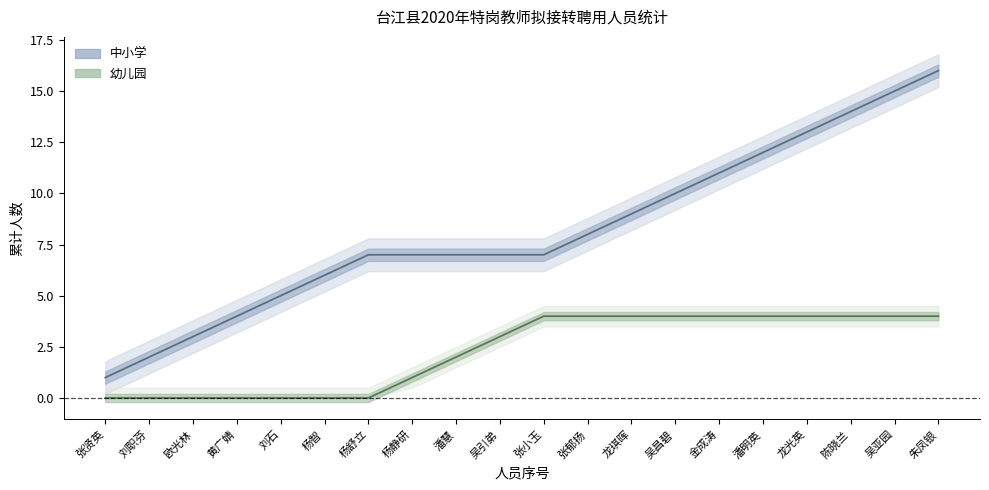

What is the difference between the highest and lowest values at 刘石?

5